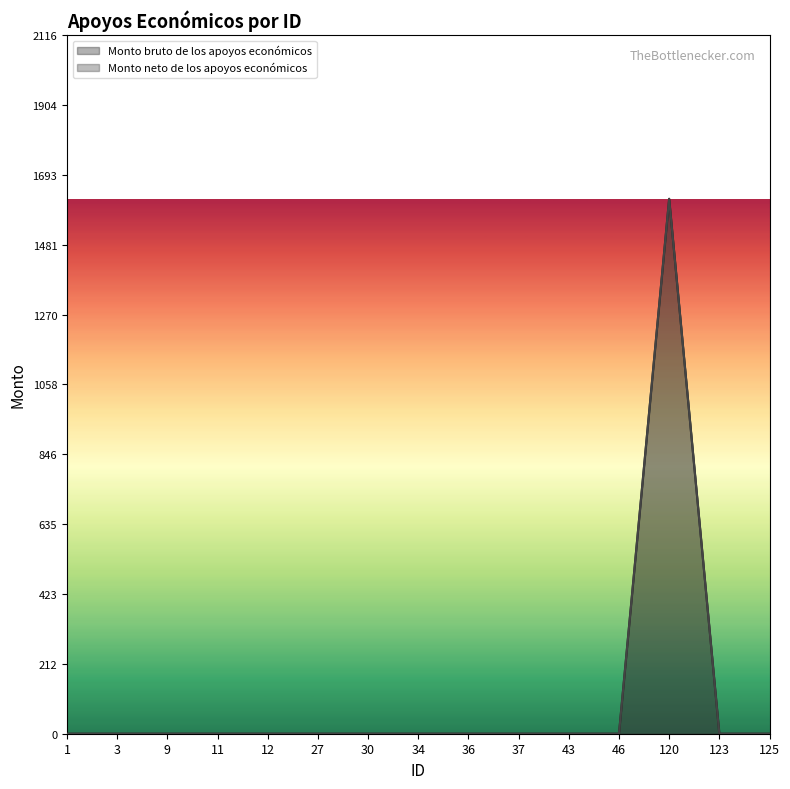

Reading left to right, what are all the values shown in this chart?

Monto bruto de los apoyos económicos: 1=0	3=0	9=0	11=0	12=0	27=0	30=0	34=0	36=0	37=0	43=0	46=0	120=1620	123=0	125=0
Monto neto de los apoyos económicos: 1=0	3=0	9=0	11=0	12=0	27=0	30=0	34=0	36=0	37=0	43=0	46=0	120=1620	123=0	125=0